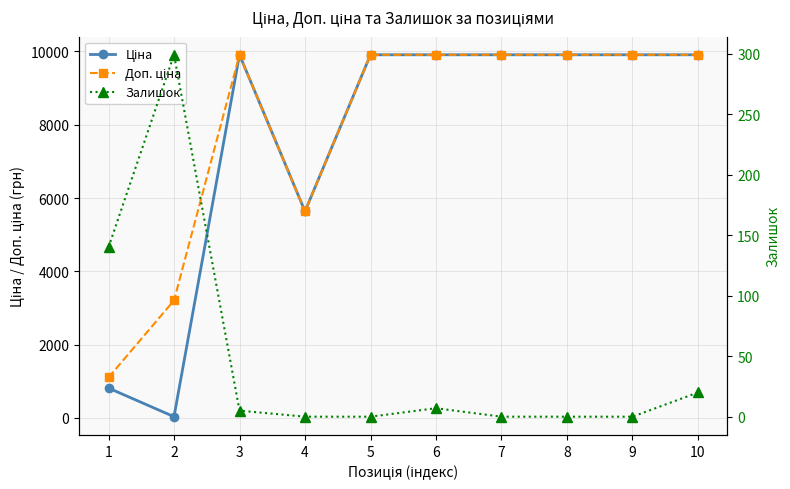

True or false: Ціна and Доп. ціна intersect in this chart.

False